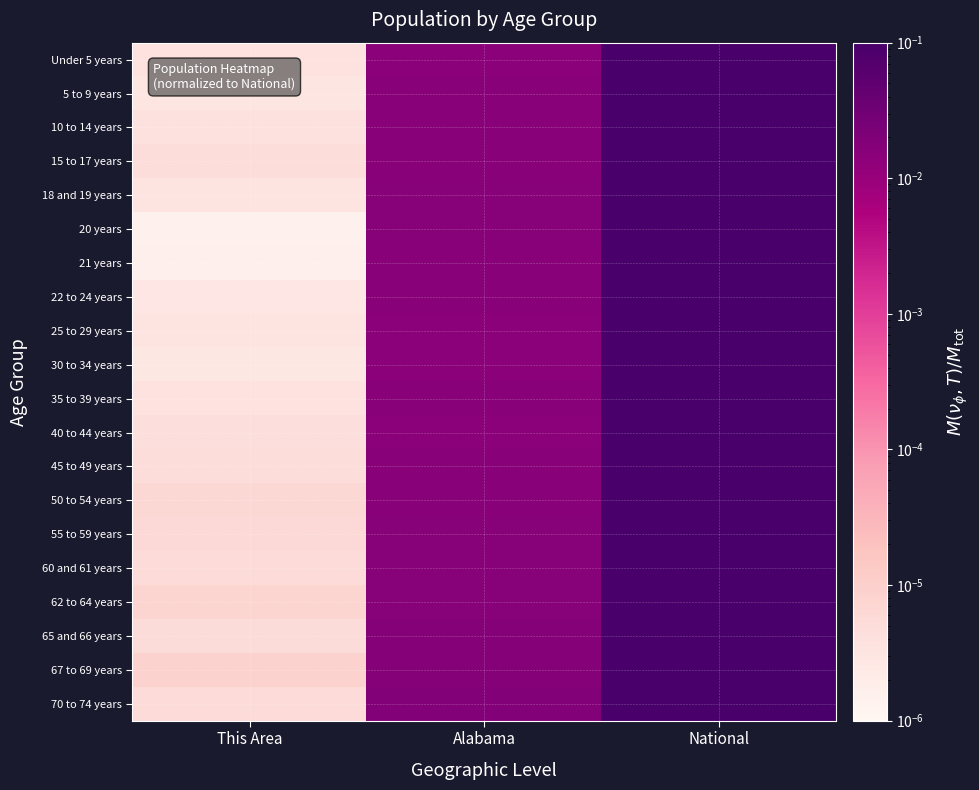

Reading left to right, list all the values displayed in this chart.

Under 5 years: This Area=0.0	Alabama=0.0	National=1.0
5 to 9 years: This Area=0.0	Alabama=0.0	National=1.0
10 to 14 years: This Area=0.0	Alabama=0.0	National=1.0
15 to 17 years: This Area=0.0	Alabama=0.0	National=1.0
18 and 19 years: This Area=0.0	Alabama=0.0	National=1.0
20 years: This Area=0.0	Alabama=0.0	National=1.0
21 years: This Area=0.0	Alabama=0.0	National=1.0
22 to 24 years: This Area=0.0	Alabama=0.0	National=1.0
25 to 29 years: This Area=0.0	Alabama=0.0	National=1.0
30 to 34 years: This Area=0.0	Alabama=0.0	National=1.0
35 to 39 years: This Area=0.0	Alabama=0.0	National=1.0
40 to 44 years: This Area=0.0	Alabama=0.0	National=1.0
45 to 49 years: This Area=0.0	Alabama=0.0	National=1.0
50 to 54 years: This Area=0.0	Alabama=0.0	National=1.0
55 to 59 years: This Area=0.0	Alabama=0.0	National=1.0
60 and 61 years: This Area=0.0	Alabama=0.0	National=1.0
62 to 64 years: This Area=0.0	Alabama=0.0	National=1.0
65 and 66 years: This Area=0.0	Alabama=0.0	National=1.0
67 to 69 years: This Area=0.0	Alabama=0.0	National=1.0
70 to 74 years: This Area=0.0	Alabama=0.0	National=1.0